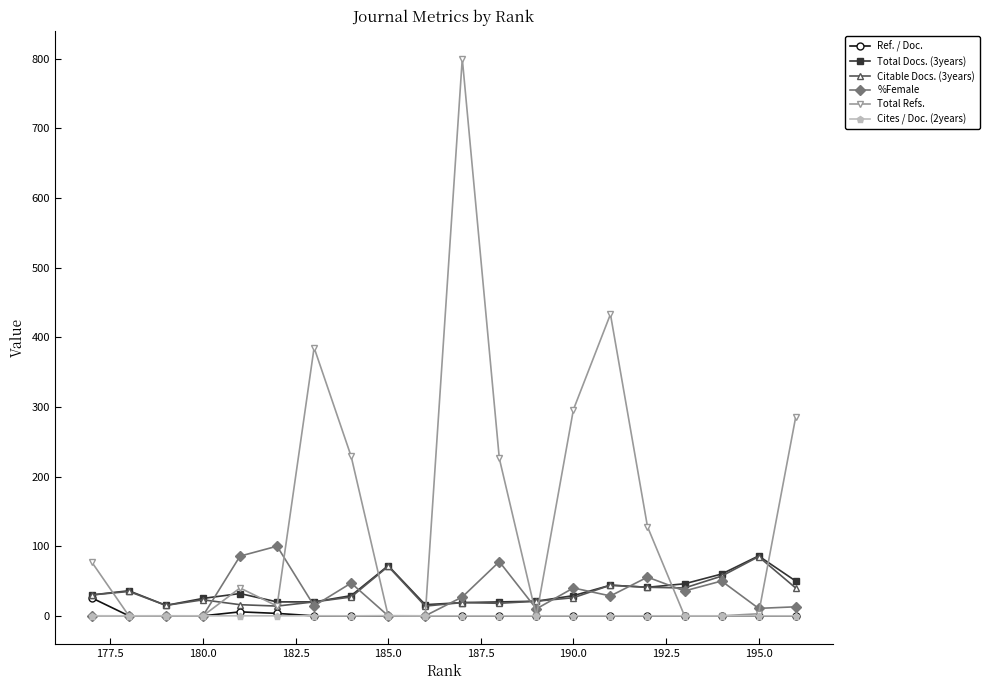

Which series has the largest range (max minus min)?

Total Refs.